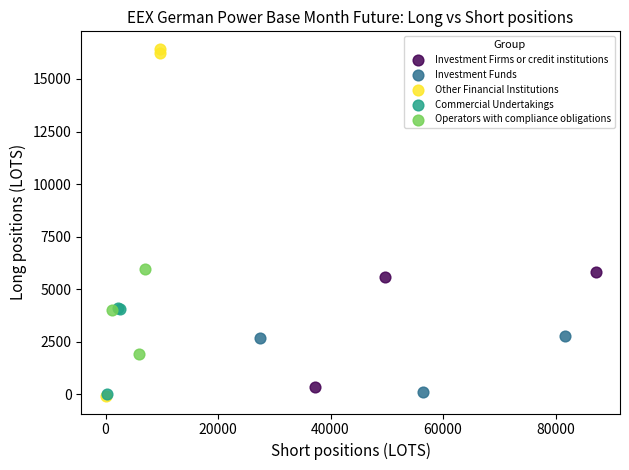

Which series contains the highest Y value?

Other Financial Institutions